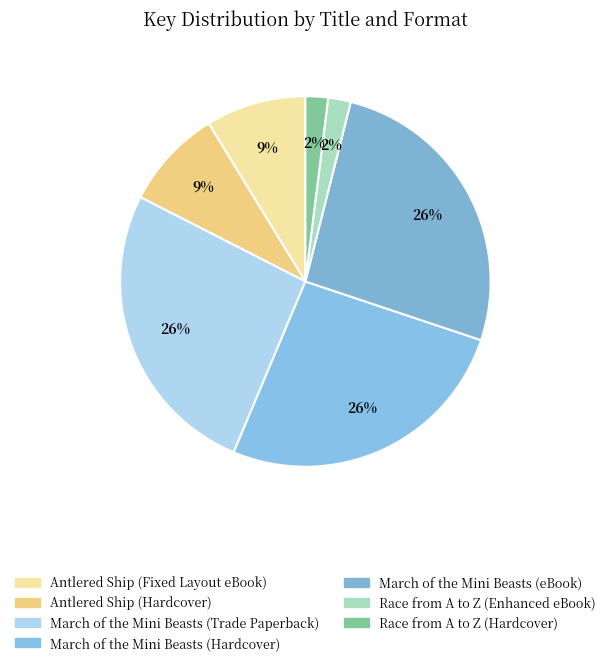

To the nearest percent, what is the average slice percentage?

14%